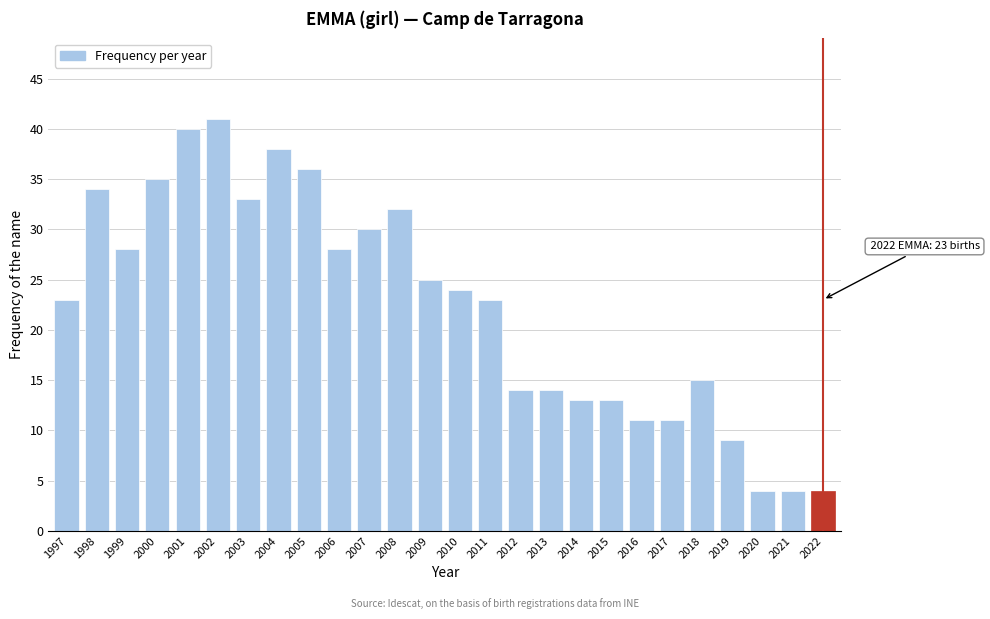

Reading left to right, what are all the values shown in this chart?

23	34	28	35	40	41	33	38	36	28	30	32	25	24	23	14	14	13	13	11	11	15	9	4	4	4